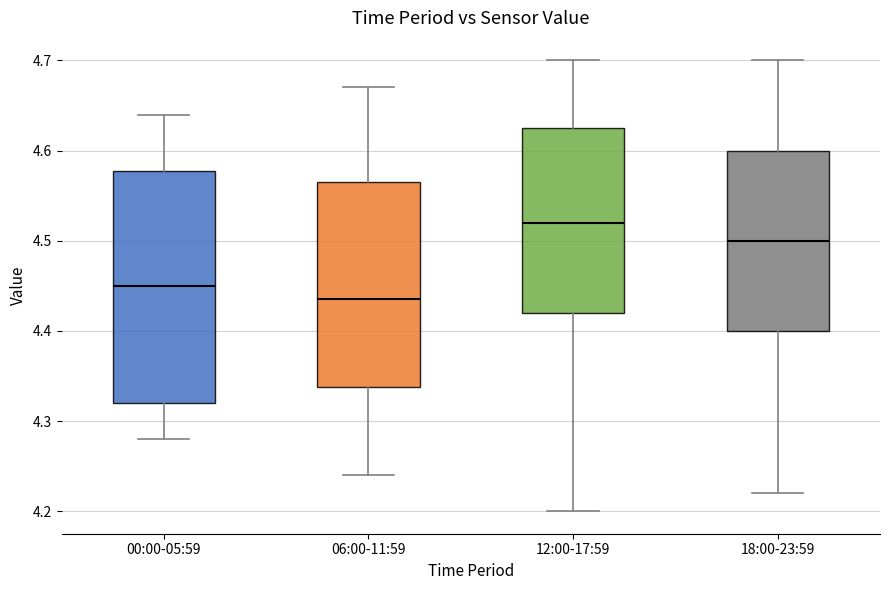

Reading left to right, transcribe this box plot: for each box, give where its median line is, the range the box spans, and where its two whiskers end, as read against the y-axis. The values are not printed on the chart, so give them approximately, as read against the axis.

00:00-05:59: median 4.45, box 4.32 to 4.58, whiskers 4.28 to 4.64
06:00-11:59: median 4.44, box 4.34 to 4.57, whiskers 4.24 to 4.67
12:00-17:59: median 4.52, box 4.42 to 4.63, whiskers 4.20 to 4.70
18:00-23:59: median 4.50, box 4.40 to 4.60, whiskers 4.22 to 4.70